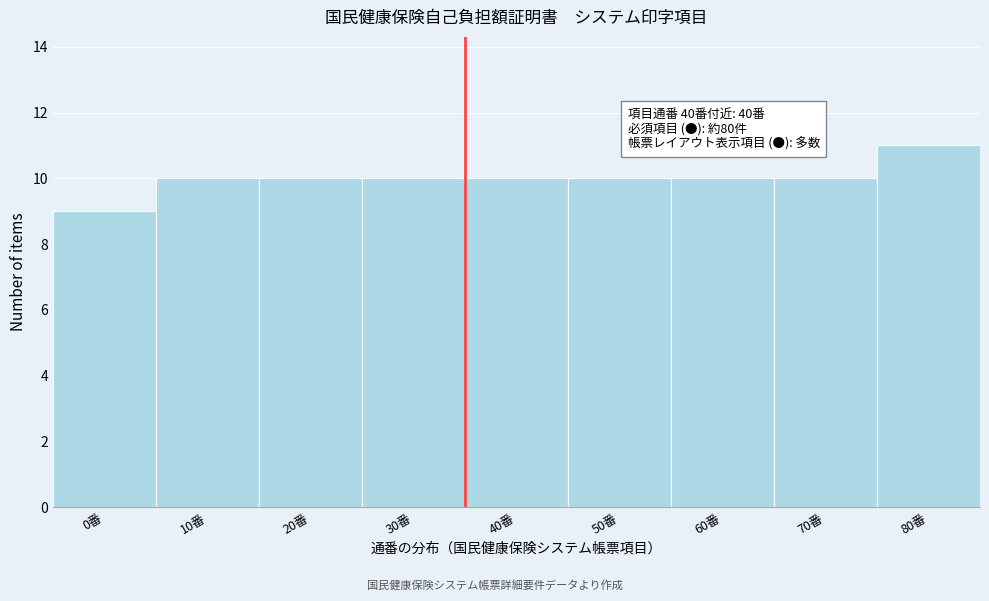

Reading left to right, extract all data points from this chart.

9	10	10	10	10	10	10	10	11